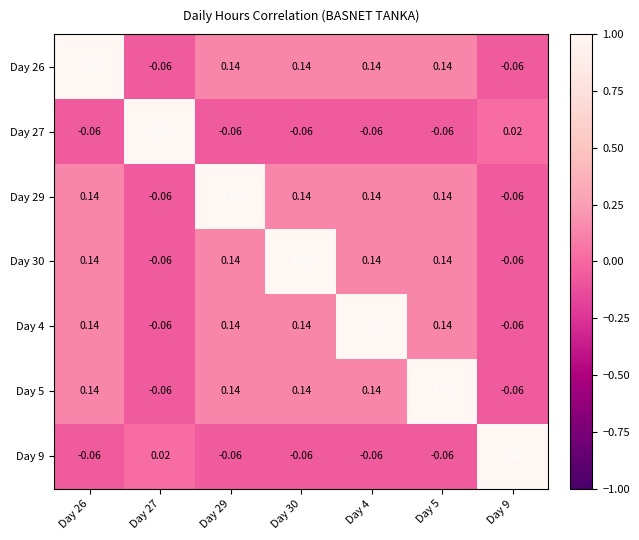

List the series in order of their peak value, lowest first.

Day 26, Day 27, Day 29, Day 30, Day 4, Day 5, Day 9